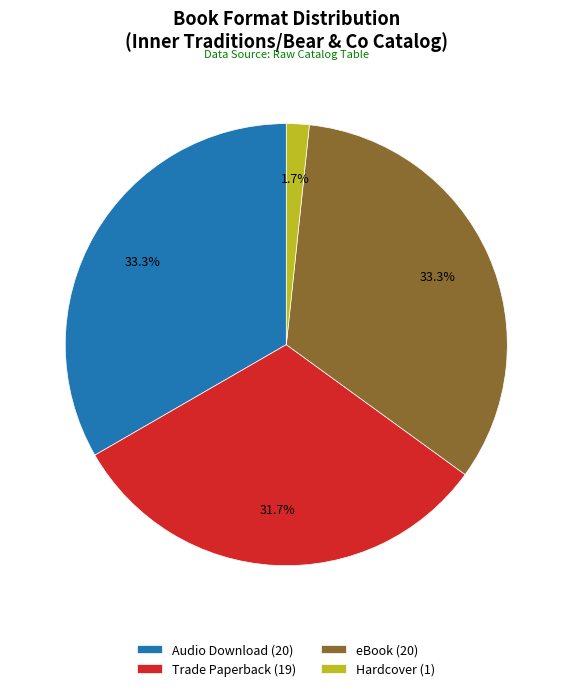

To the nearest percent, what is the average slice percentage?

25%